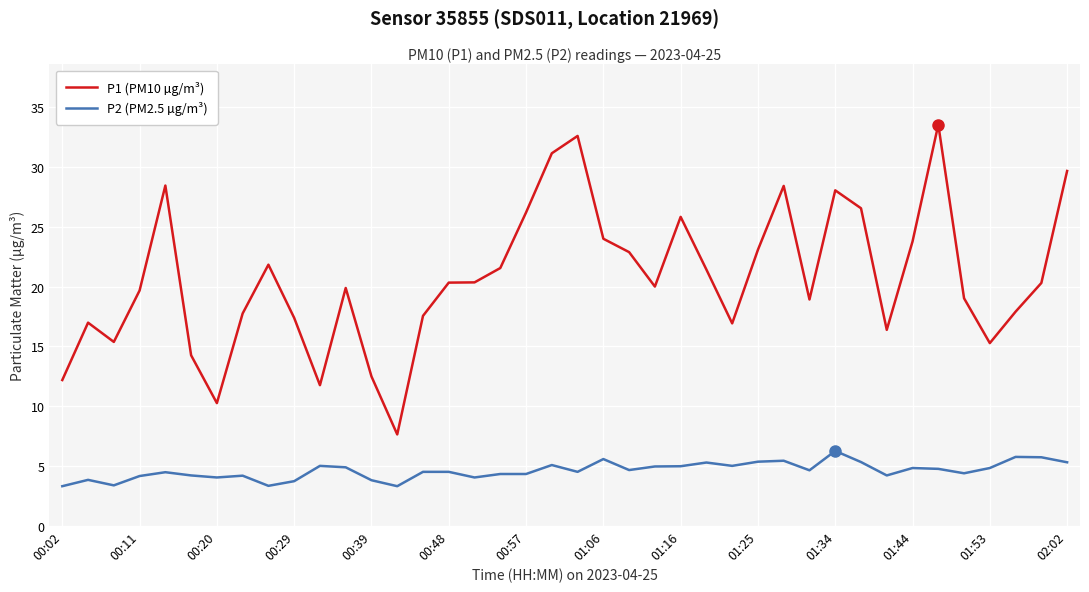

Count the number of categories in the chart.

40